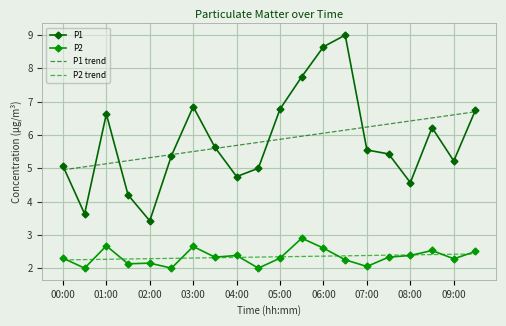

What is the sum of all P1 values?

116.5